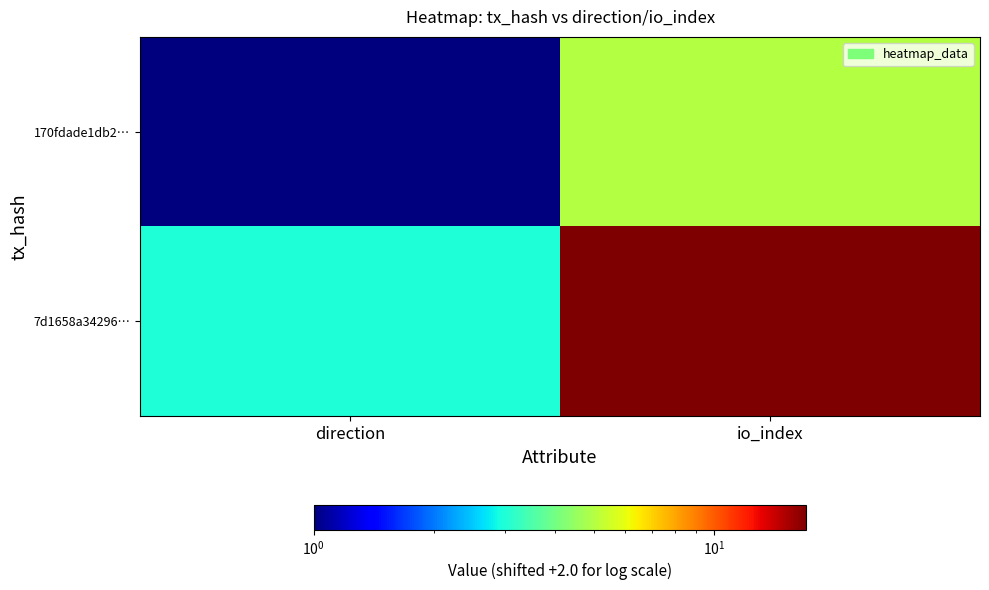

Which series has the largest total across all categories?

7d1658a34296…